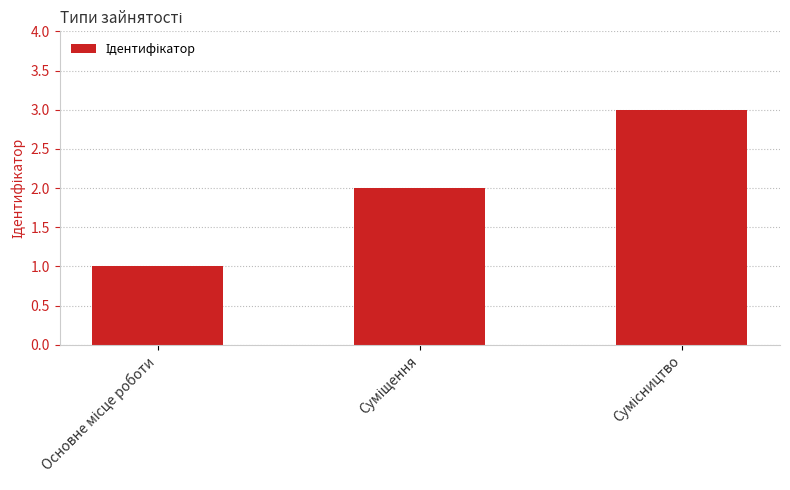

What is the value of the 1st bar from the left?

1